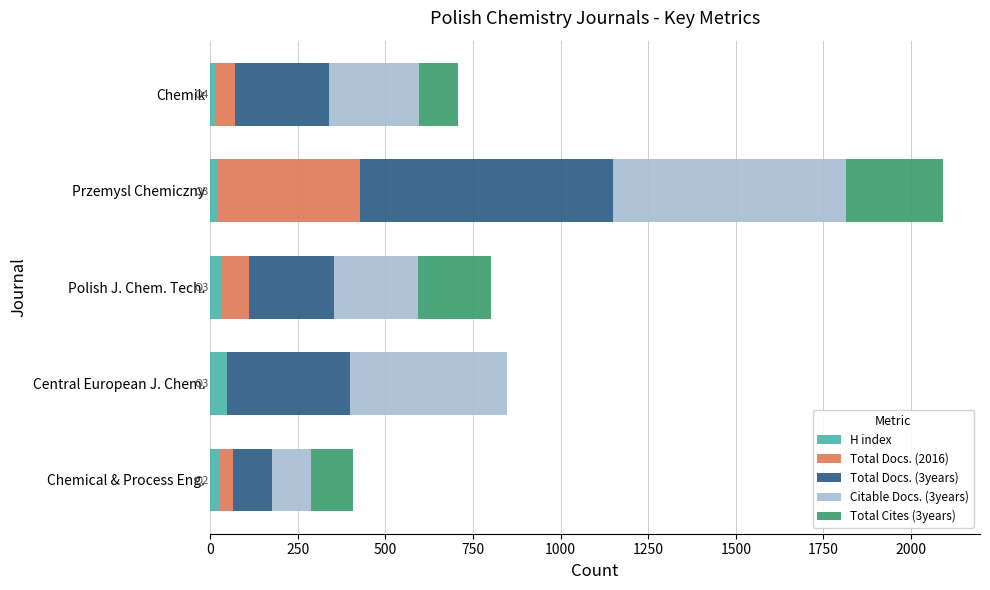

What is the maximum value for H index?

47